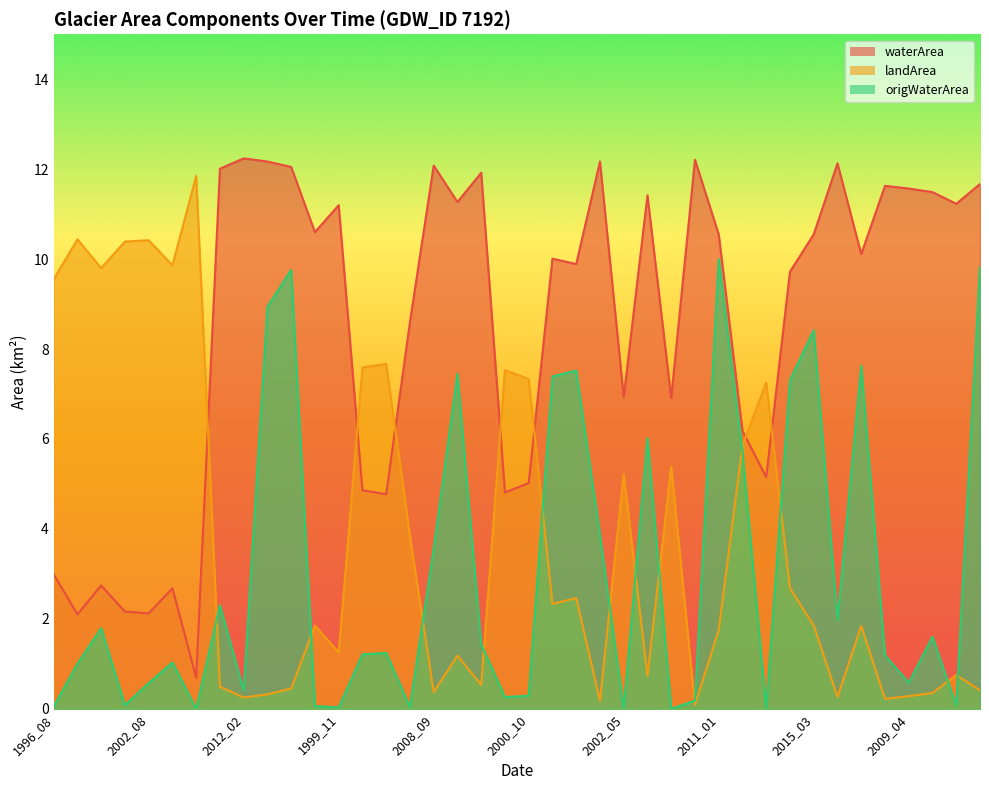

What is the label of the 17th point from the right?

2017_10